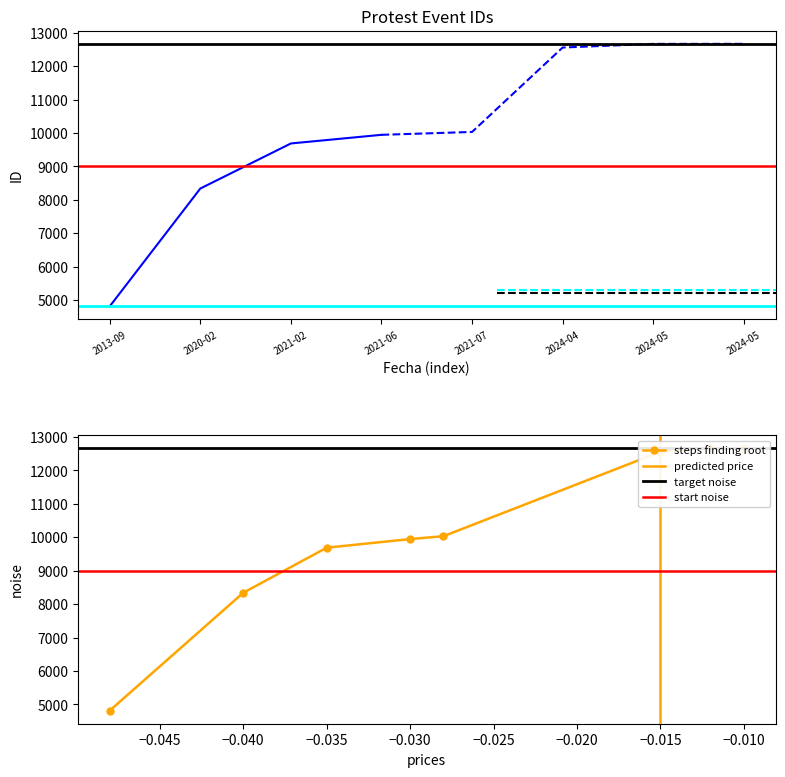

List the labels in order of value, largest first.

2024-05-15, 2024-05-15, 2024-04-22, 2021-07-10, 2021-06-01, 2021-02-15, 2020-02-08, 2013-09-12